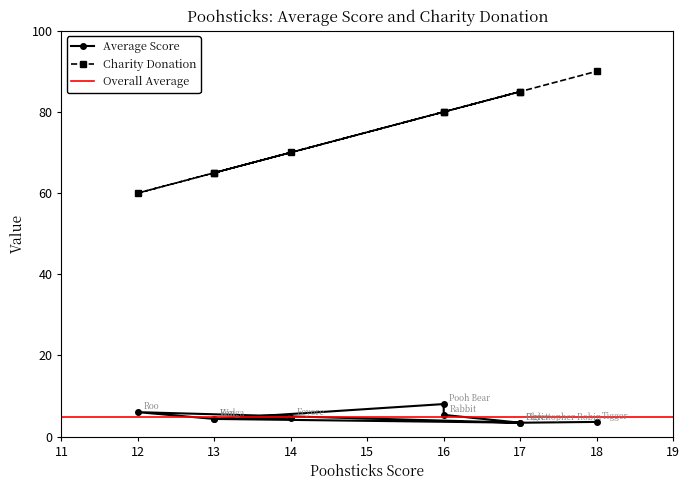

Reading left to right, transcribe all the data shown in this chart.

Average Score: 4.7	4.3	8.0	5.3	3.4	6.0	4.3	3.4	3.6
Charity Donation: 70.0	65.0	80.0	80.0	85.0	60.0	65.0	85.0	90.0